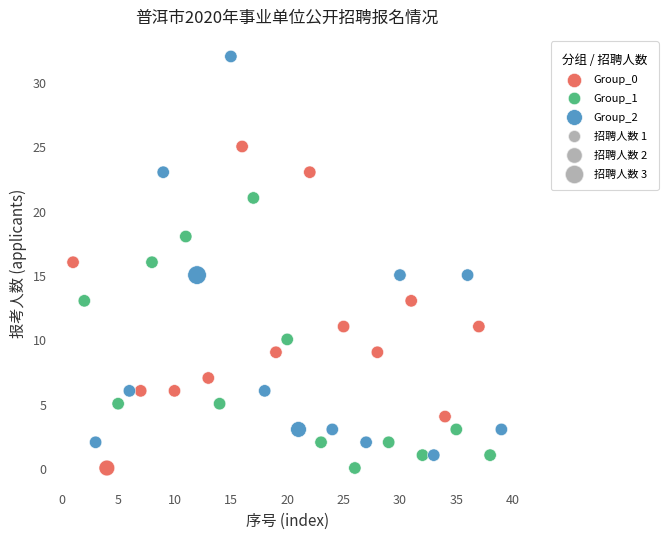

Which series has the widest spread of Y values?

Group_2